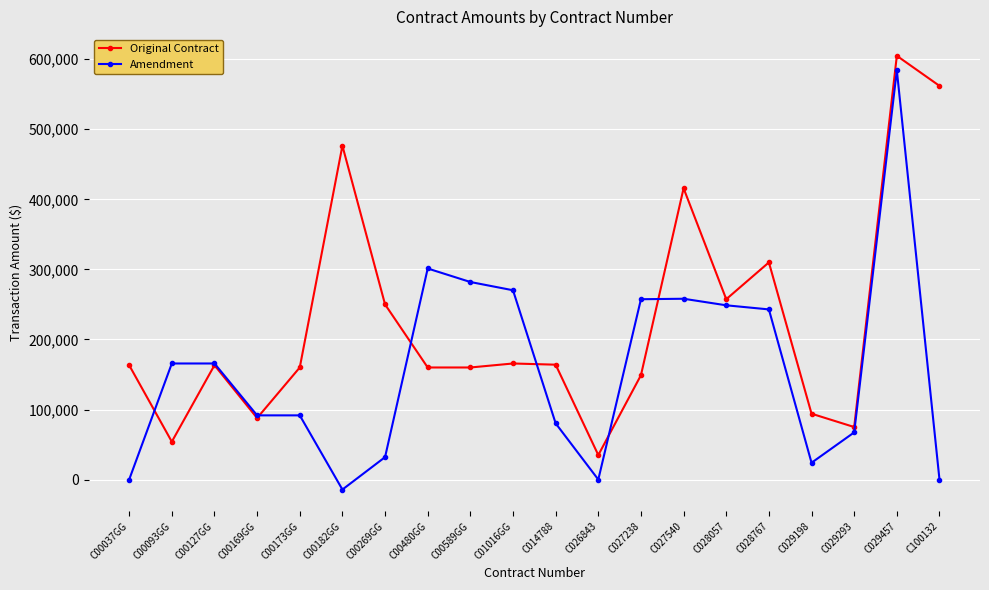

How many categories are shown in the chart?

20